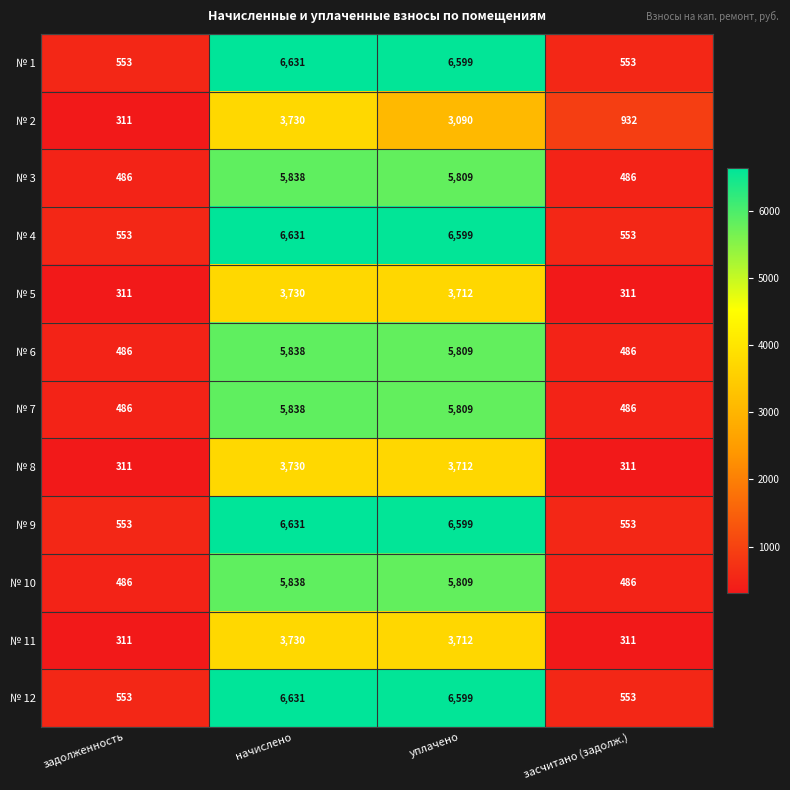

Which label corresponds to the largest value in the chart?

начислено